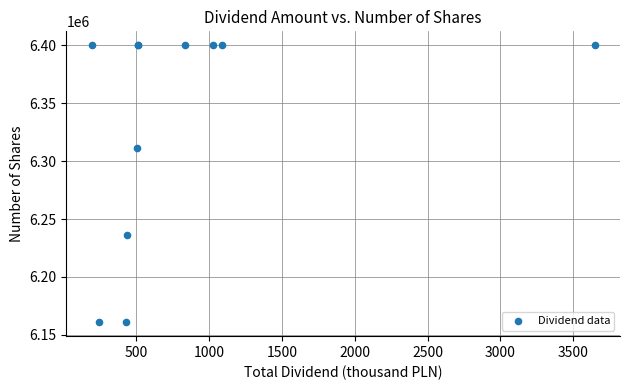

What Y value in the scatter plot is closest to 6280450?

6310900